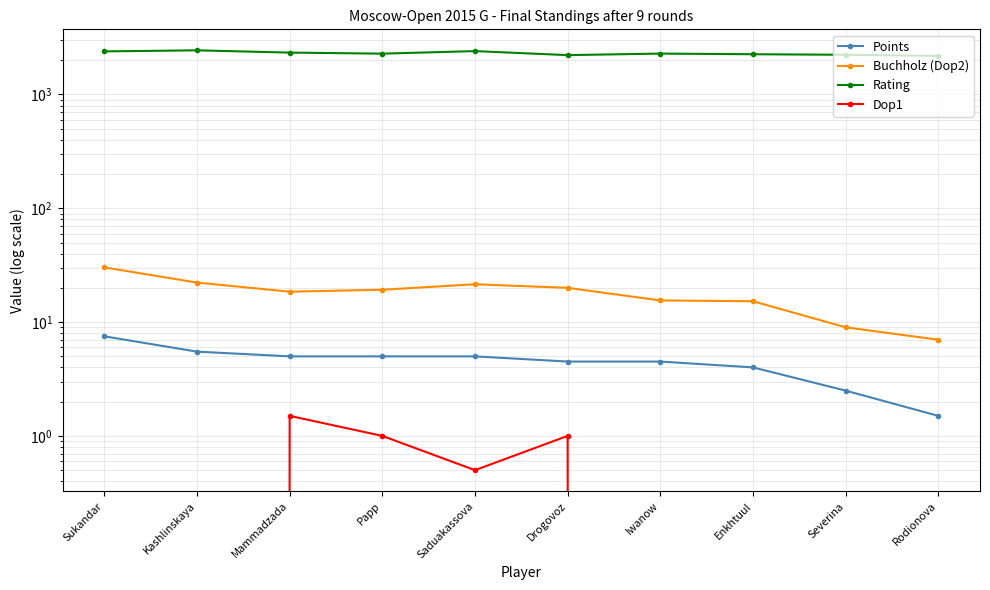

What is the difference between the maximum and minimum values in the Points series?

6.0